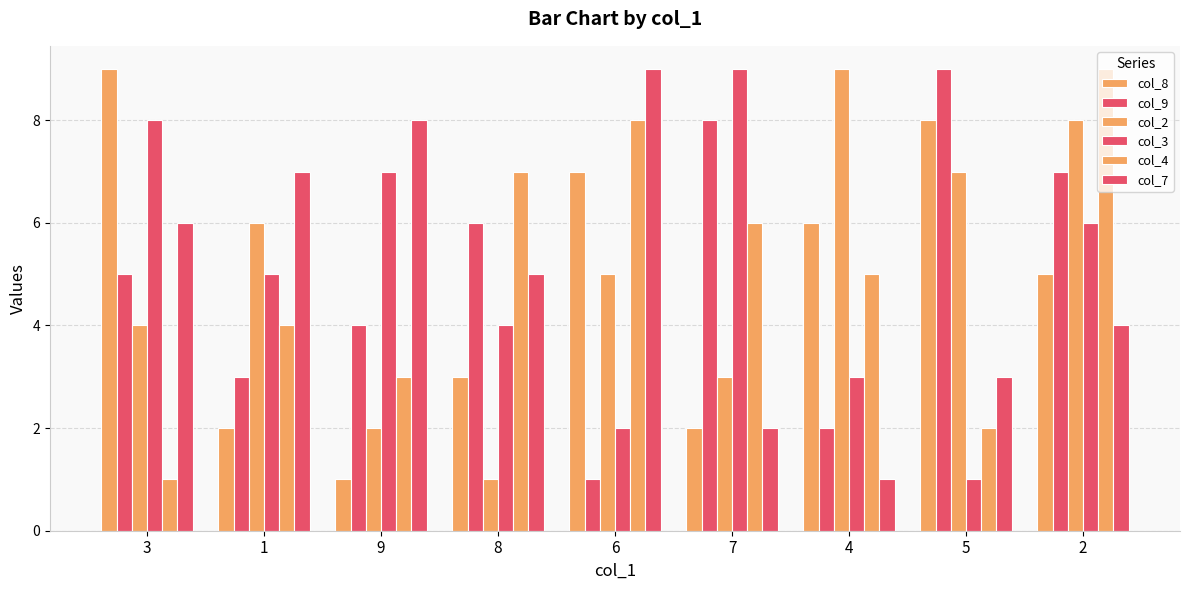

Reading left to right, what are all the values shown in this chart?

col_8: 9	2	1	3	7	2	6	8	5
col_9: 5	3	4	6	1	8	2	9	7
col_2: 4	6	2	1	5	3	9	7	8
col_3: 8	5	7	4	2	9	3	1	6
col_4: 1	4	3	7	8	6	5	2	9
col_7: 6	7	8	5	9	2	1	3	4